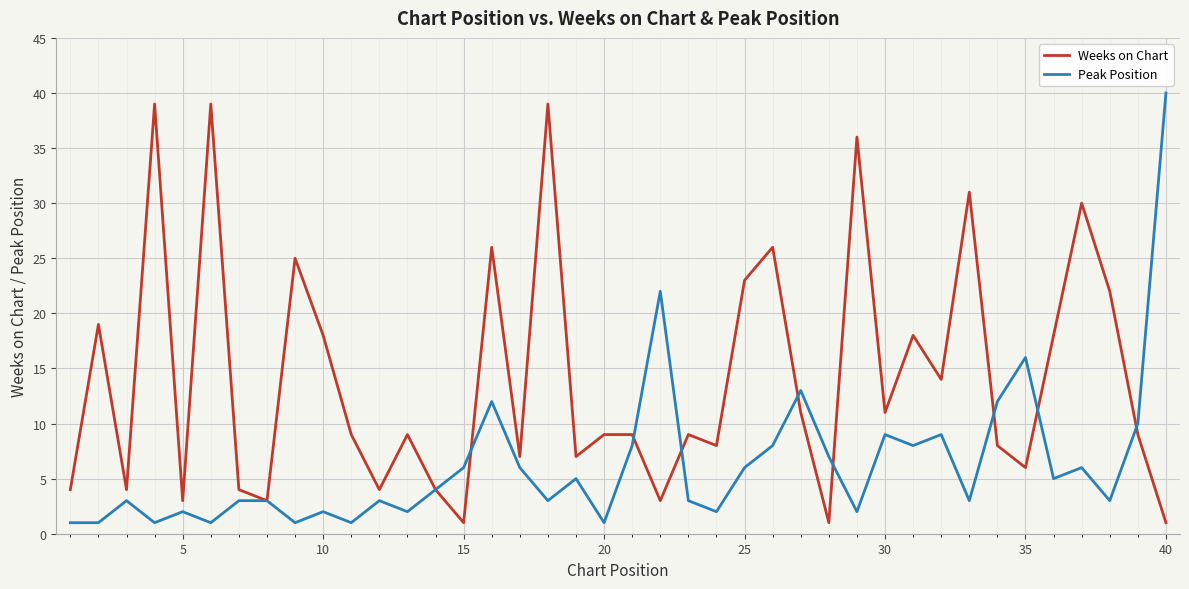

How many lines are shown in the chart?

2